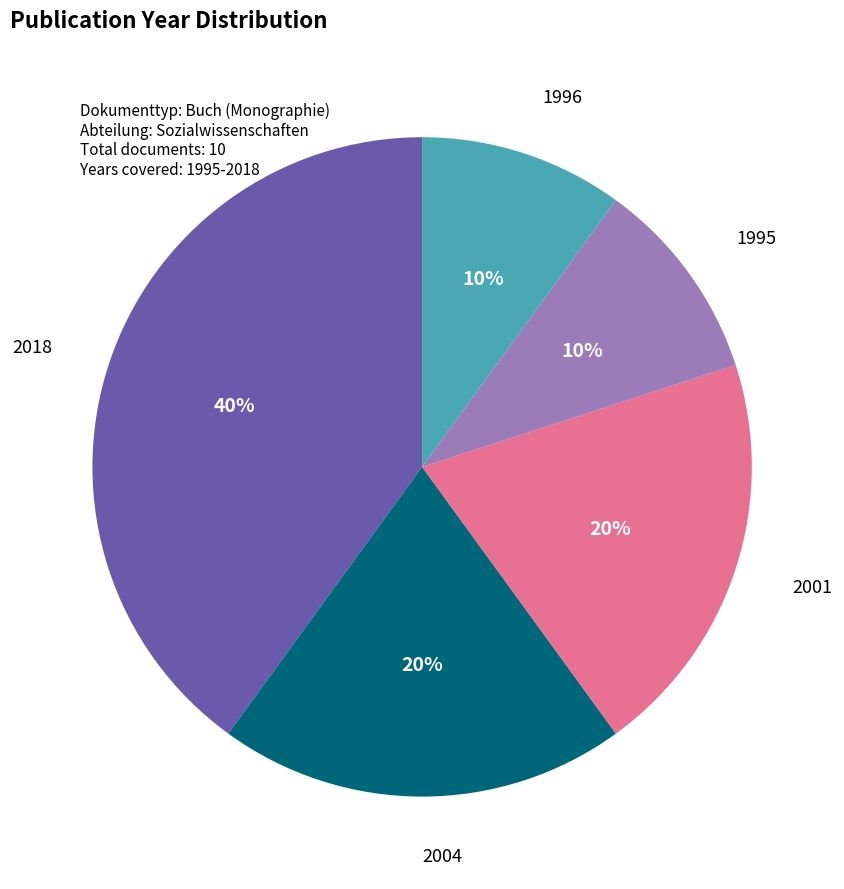

The 2018 slice represents 40% of the pie. True or false?

True